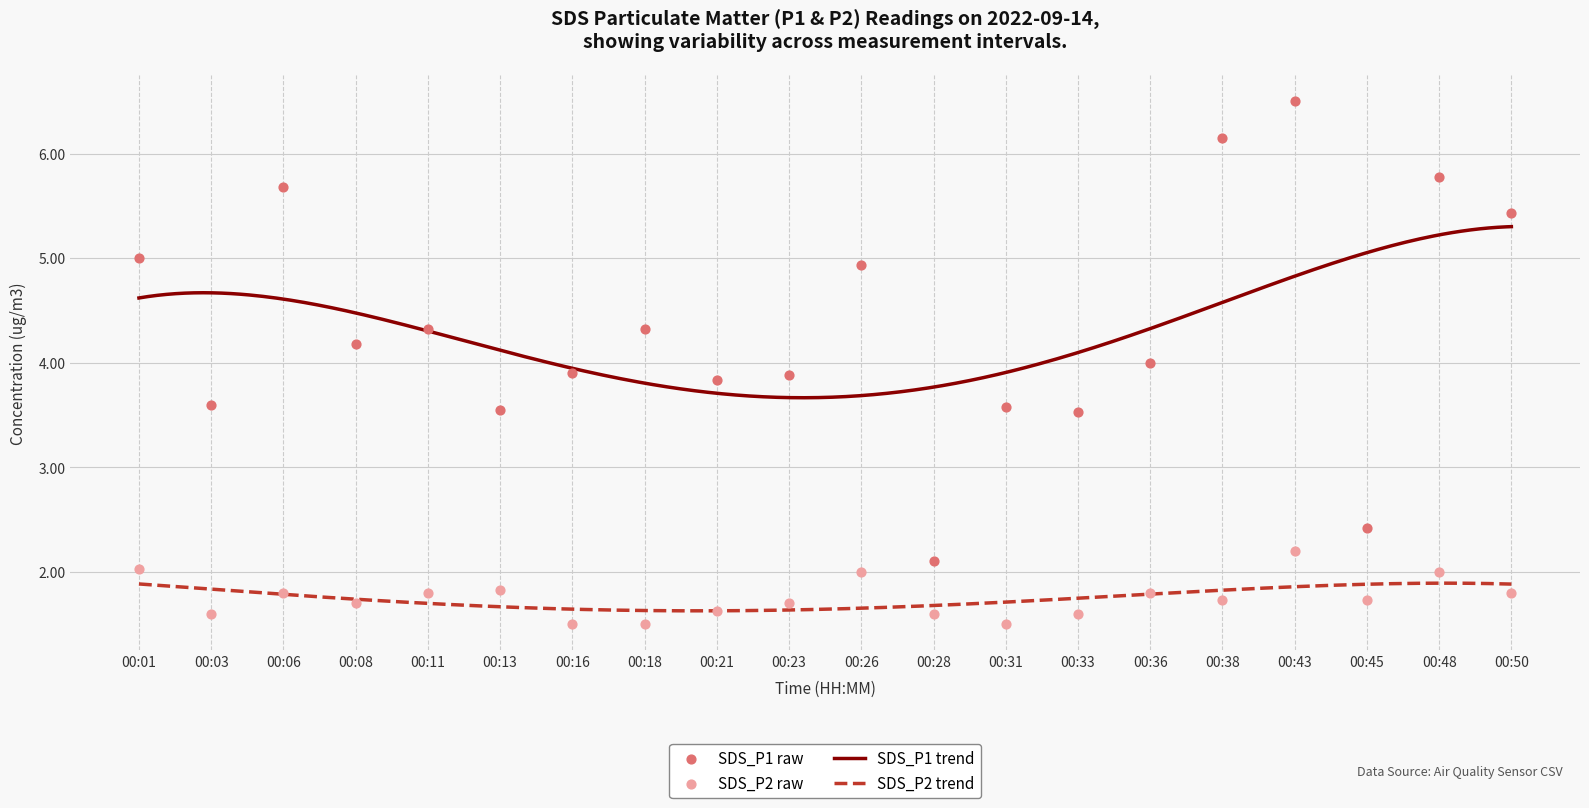

Which series contains the lowest Y value?

SDS_P2